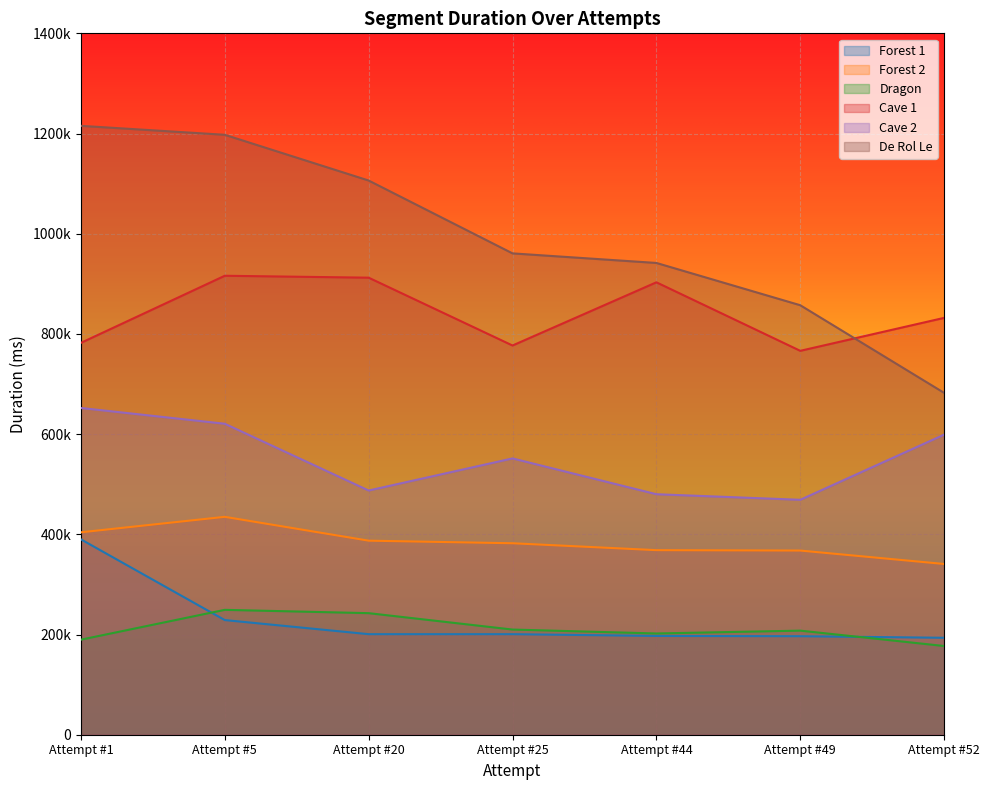

True or false: Forest 2 has more than 0 points higher than both neighbors.

True